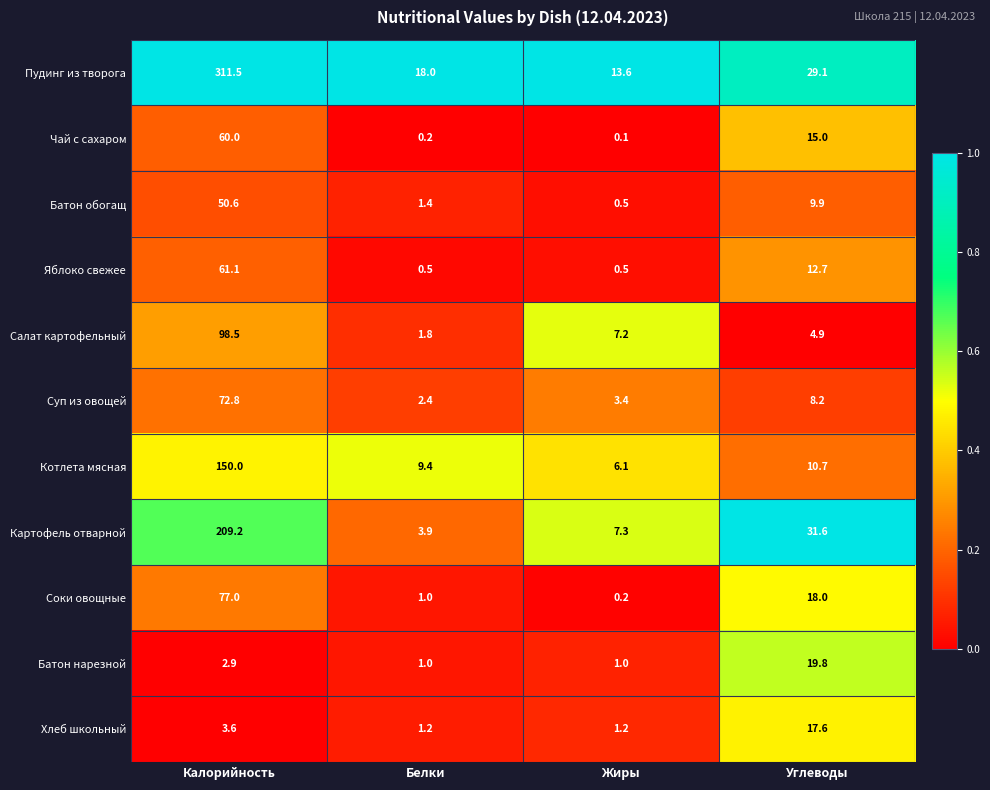

Which series has the largest total across all categories?

Пудинг из творога